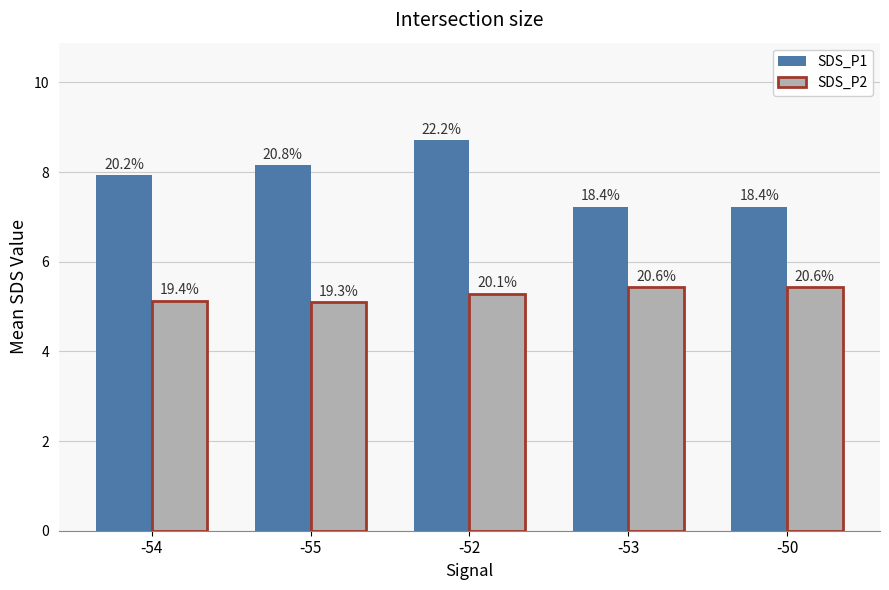

Which series has the largest range (max minus min)?

SDS_P1